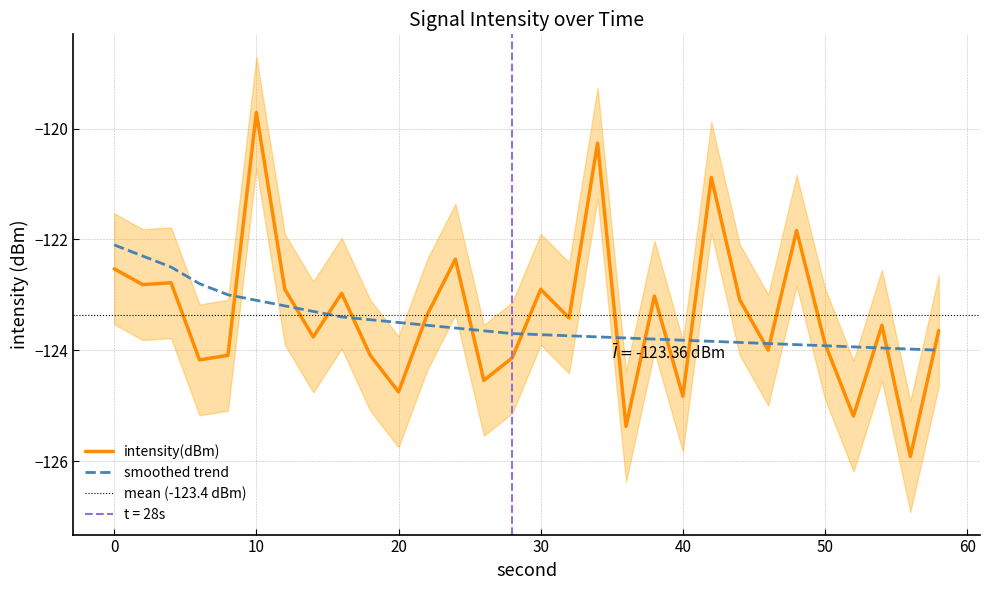

Reading left to right, list all the values displayed in this chart.

intensity(dBm): -122.5	-122.8	-122.8	-124.2	-124.1	-119.7	-122.9	-123.8	-123.0	-124.1	-124.8	-123.4	-122.4	-124.5	-124.1	-122.9	-123.4	-120.3	-125.4	-123.0	-124.8	-120.9	-123.1	-124.0	-121.8	-123.9	-125.2	-123.6	-125.9	-123.6
smoothed: -122.1	-122.3	-122.5	-122.8	-123.0	-123.1	-123.2	-123.3	-123.4	-123.5	-123.5	-123.5	-123.6	-123.7	-123.7	-123.7	-123.7	-123.8	-123.8	-123.8	-123.8	-123.8	-123.9	-123.9	-123.9	-123.9	-123.9	-124.0	-124.0	-124.0